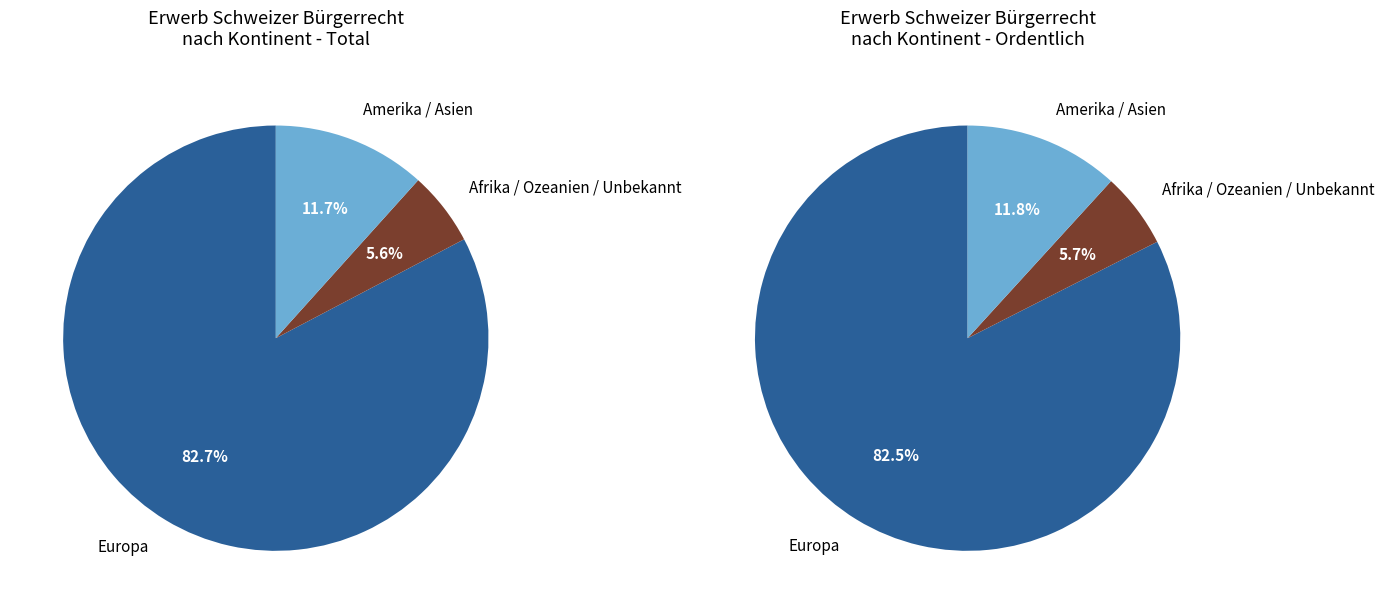

Which slice represents more than half of the pie?

Europa